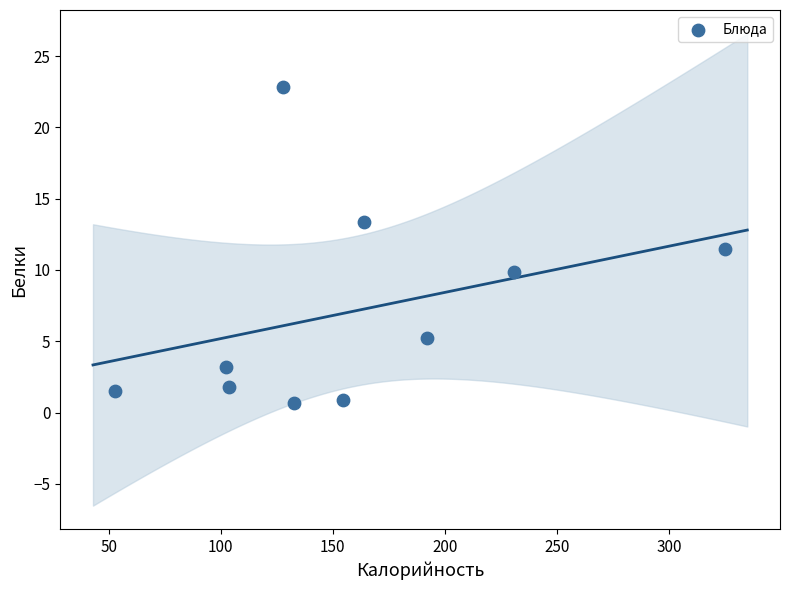

What is the average Y value?

7.1